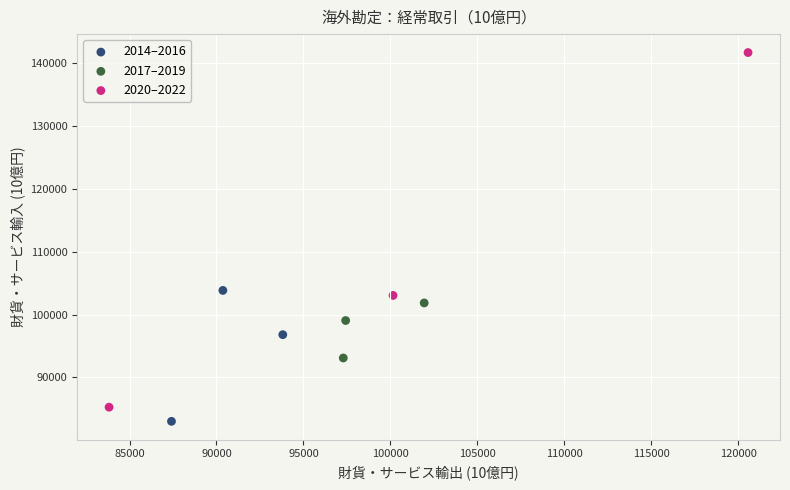

What are all the series names shown in the legend?

2014–2016, 2017–2019, 2020–2022